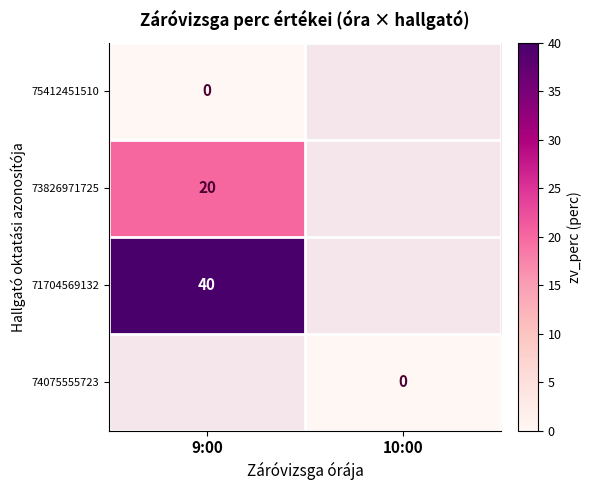

Which category has the highest value across all series?

9:00